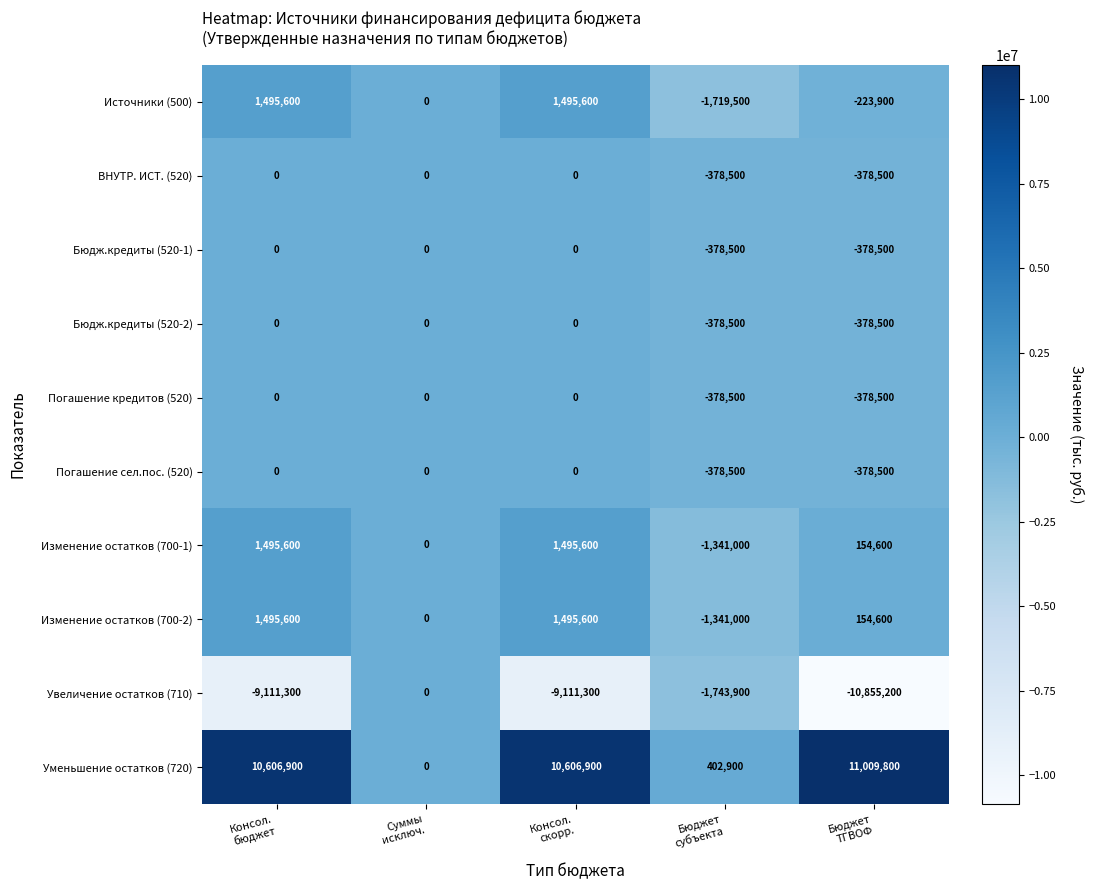

What is the difference between the maximum and minimum values in the ВНУТР. ИСТ. (520) series?

378500